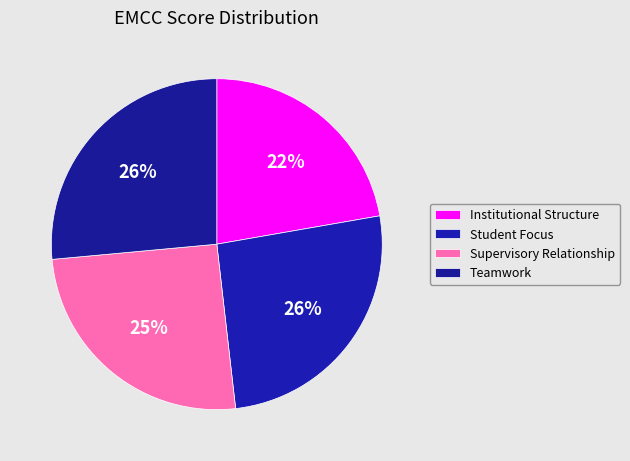

To the nearest percent, what percentage of the pie is Student Focus?

26%